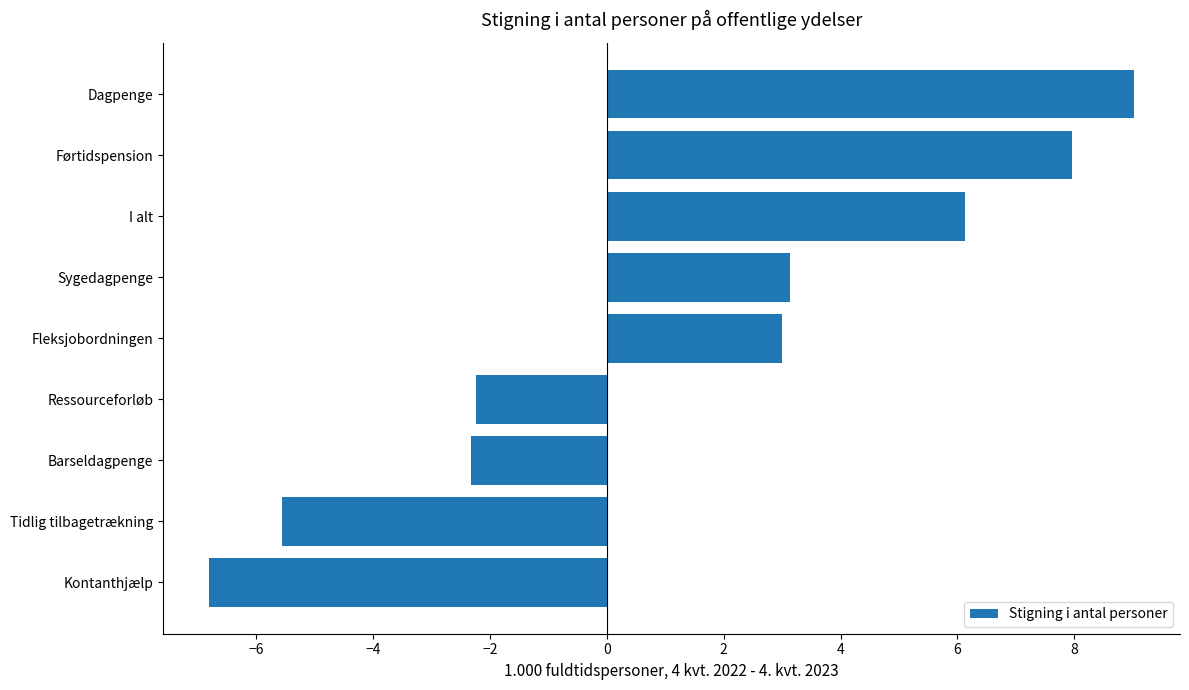

Reading top to bottom, extract all data points from this chart.

Dagpenge=9.0	Førtidspension=8.0	I alt=6.1	Sygedagpenge=3.1	Fleksjobordningen=3.0	Ressourceforløb=-2.2	Barseldagpenge=-2.3	Tidlig tilbagetrækning=-5.6	Kontanthjælp=-6.8